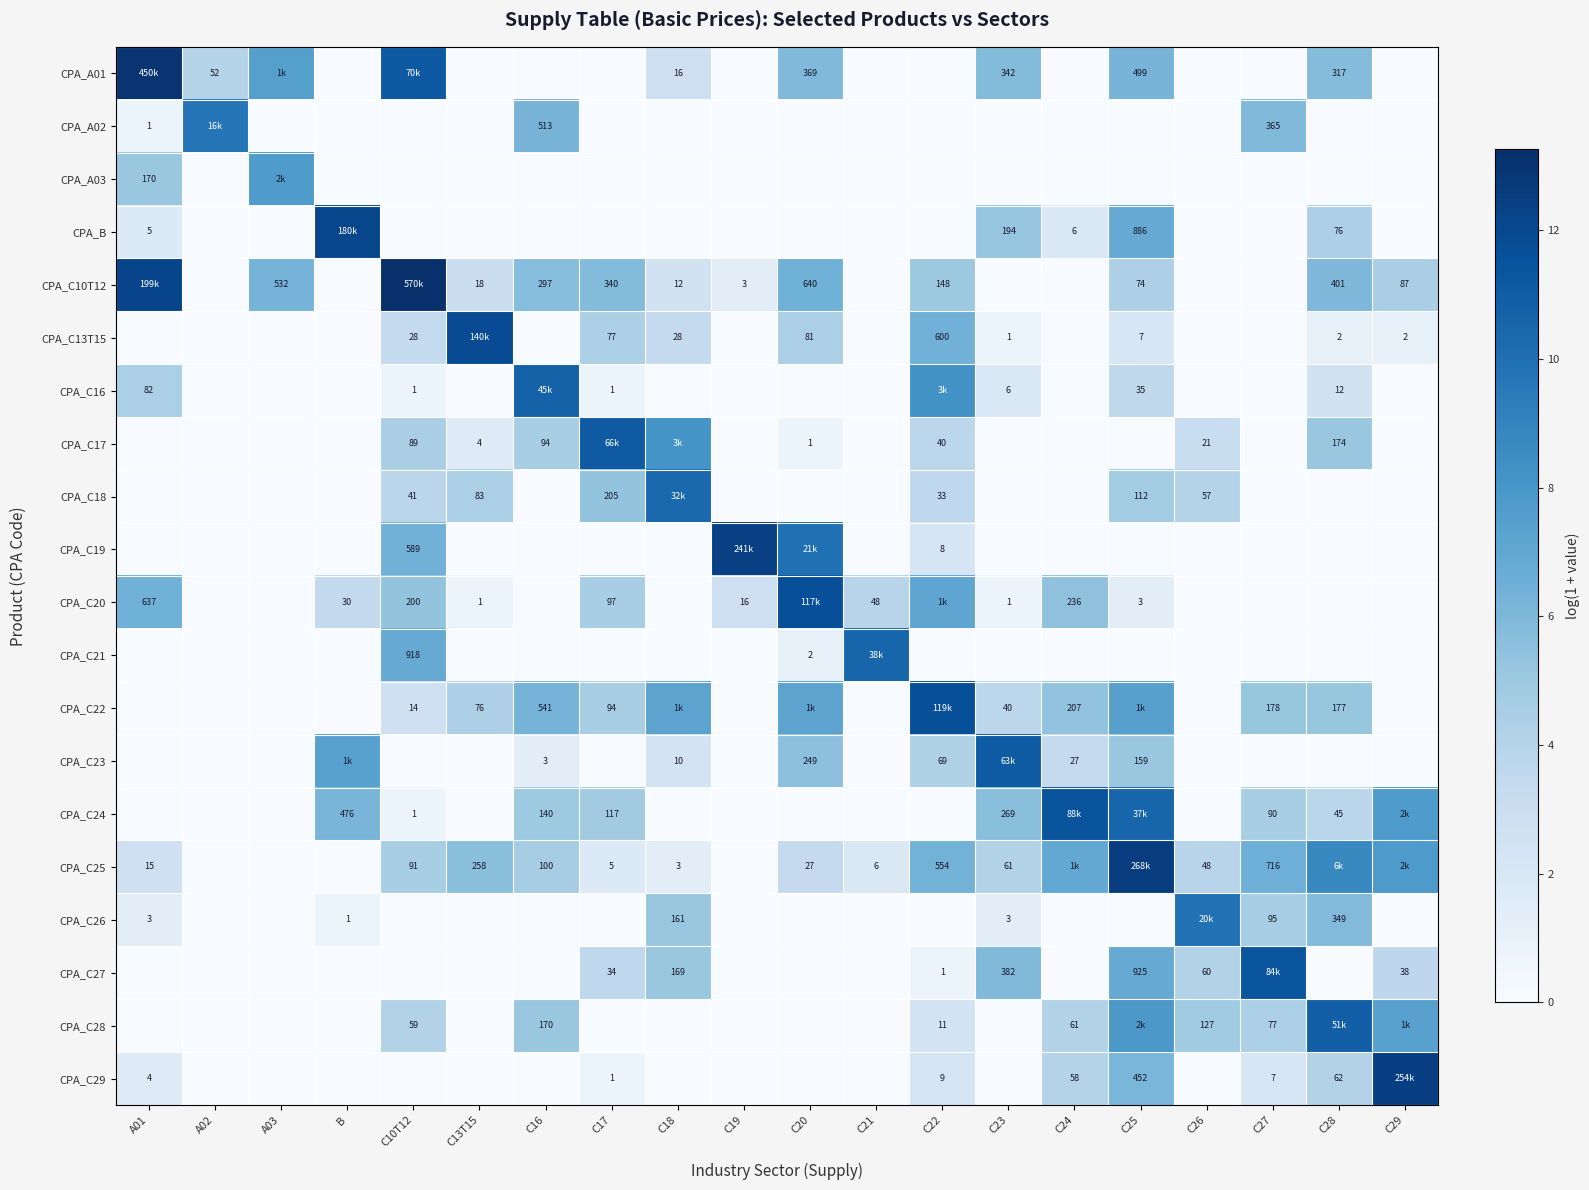

The CPA_C23 series shows 2.4 at C16. True or false?

False